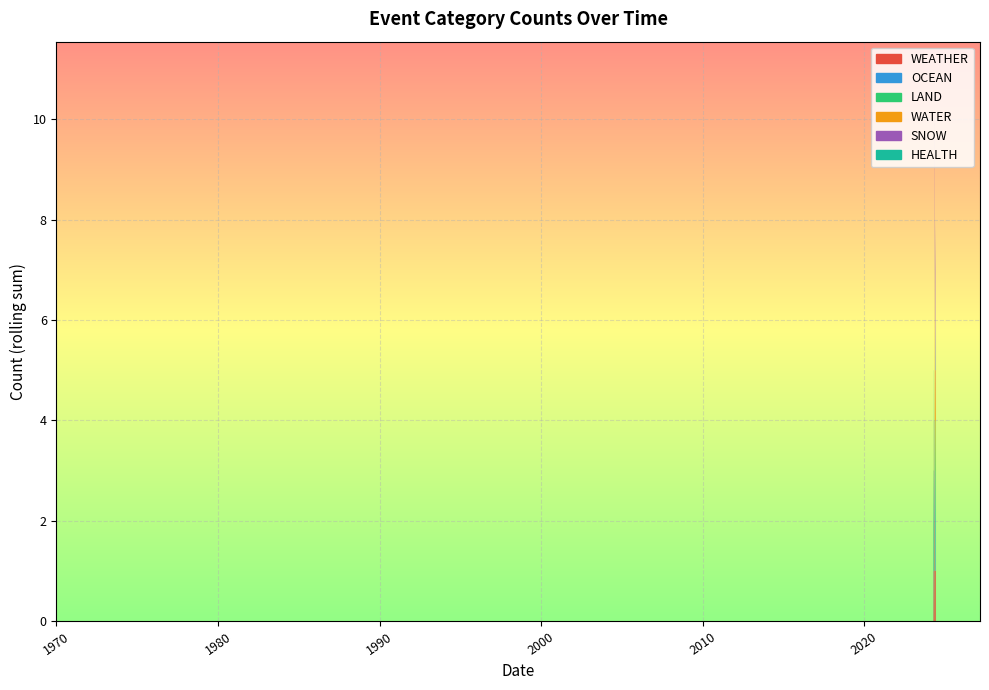

Reading left to right, extract all data points from this chart.

WEATHER: 2024-06-06=1	2024-06-01=1	2024-05-27=0	2024-05-25=0	2024-05-24=0	2024-05-24=0	2024-05-18=1	2024-05-15=0	2024-05-12=0	2024-05-11=0	2024-05-10=0	2024-05-09=1	2024-05-08=0	2024-05-08=1	2024-05-08=1	2024-05-07=0	2024-05-03=1	2024-05-02=0	2024-04-30=0	2024-04-27=0	2024-04-24=0	2024-04-23=0	2024-04-22=1	2024-04-19=1	2024-04-18=0	2024-04-15=0	2024-04-15=0	2024-04-15=1	2024-04-15=0	2024-04-12=0	2024-04-09=0	2024-04-07=0	2024-04-06=0	2024-04-04=0	2024-04-03=0	2024-04-03=1	2024-04-02=0	2024-04-02=0	2024-03-27=0	2024-03-18=0
OCEAN: 2024-06-06=0	2024-06-01=1	2024-05-27=0	2024-05-25=0	2024-05-24=1	2024-05-24=0	2024-05-18=0	2024-05-15=0	2024-05-12=0	2024-05-11=0	2024-05-10=0	2024-05-09=0	2024-05-08=1	2024-05-08=0	2024-05-08=0	2024-05-07=0	2024-05-03=0	2024-05-02=0	2024-04-30=0	2024-04-27=0	2024-04-24=0	2024-04-23=1	2024-04-22=0	2024-04-19=0	2024-04-18=0	2024-04-15=0	2024-04-15=0	2024-04-15=0	2024-04-15=0	2024-04-12=1	2024-04-09=0	2024-04-07=0	2024-04-06=0	2024-04-04=0	2024-04-03=0	2024-04-03=0	2024-04-02=0	2024-04-02=0	2024-03-27=0	2024-03-18=0
LAND: 2024-06-06=0	2024-06-01=0	2024-05-27=1	2024-05-25=0	2024-05-24=0	2024-05-24=0	2024-05-18=1	2024-05-15=0	2024-05-12=0	2024-05-11=1	2024-05-10=0	2024-05-09=0	2024-05-08=0	2024-05-08=0	2024-05-08=0	2024-05-07=0	2024-05-03=0	2024-05-02=0	2024-04-30=0	2024-04-27=0	2024-04-24=1	2024-04-23=0	2024-04-22=0	2024-04-19=0	2024-04-18=0	2024-04-15=0	2024-04-15=1	2024-04-15=0	2024-04-15=0	2024-04-12=0	2024-04-09=0	2024-04-07=0	2024-04-06=0	2024-04-04=0	2024-04-03=0	2024-04-03=0	2024-04-02=0	2024-04-02=0	2024-03-27=0	2024-03-18=0
WATER: 2024-06-06=0	2024-06-01=0	2024-05-27=0	2024-05-25=0	2024-05-24=0	2024-05-24=1	2024-05-18=0	2024-05-15=0	2024-05-12=1	2024-05-11=0	2024-05-10=1	2024-05-09=0	2024-05-08=0	2024-05-08=1	2024-05-08=1	2024-05-07=0	2024-05-03=0	2024-05-02=0	2024-04-30=0	2024-04-27=0	2024-04-24=0	2024-04-23=0	2024-04-22=0	2024-04-19=0	2024-04-18=1	2024-04-15=0	2024-04-15=0	2024-04-15=0	2024-04-15=0	2024-04-12=0	2024-04-09=0	2024-04-07=0	2024-04-06=0	2024-04-04=0	2024-04-03=0	2024-04-03=0	2024-04-02=0	2024-04-02=0	2024-03-27=0	2024-03-18=1
SNOW: 2024-06-06=0	2024-06-01=0	2024-05-27=0	2024-05-25=0	2024-05-24=0	2024-05-24=0	2024-05-18=0	2024-05-15=0	2024-05-12=1	2024-05-11=1	2024-05-10=1	2024-05-09=0	2024-05-08=0	2024-05-08=1	2024-05-08=1	2024-05-07=0	2024-05-03=0	2024-05-02=0	2024-04-30=1	2024-04-27=0	2024-04-24=0	2024-04-23=0	2024-04-22=0	2024-04-19=0	2024-04-18=0	2024-04-15=0	2024-04-15=0	2024-04-15=0	2024-04-15=0	2024-04-12=0	2024-04-09=0	2024-04-07=0	2024-04-06=0	2024-04-04=0	2024-04-03=0	2024-04-03=0	2024-04-02=0	2024-04-02=0	2024-03-27=0	2024-03-18=0
HEALTH: 2024-06-06=1	2024-06-01=0	2024-05-27=0	2024-05-25=0	2024-05-24=0	2024-05-24=0	2024-05-18=0	2024-05-15=0	2024-05-12=0	2024-05-11=0	2024-05-10=0	2024-05-09=0	2024-05-08=0	2024-05-08=0	2024-05-08=0	2024-05-07=0	2024-05-03=0	2024-05-02=0	2024-04-30=0	2024-04-27=0	2024-04-24=0	2024-04-23=0	2024-04-22=0	2024-04-19=0	2024-04-18=0	2024-04-15=0	2024-04-15=0	2024-04-15=1	2024-04-15=0	2024-04-12=0	2024-04-09=0	2024-04-07=1	2024-04-06=0	2024-04-04=1	2024-04-03=0	2024-04-03=0	2024-04-02=0	2024-04-02=0	2024-03-27=0	2024-03-18=0